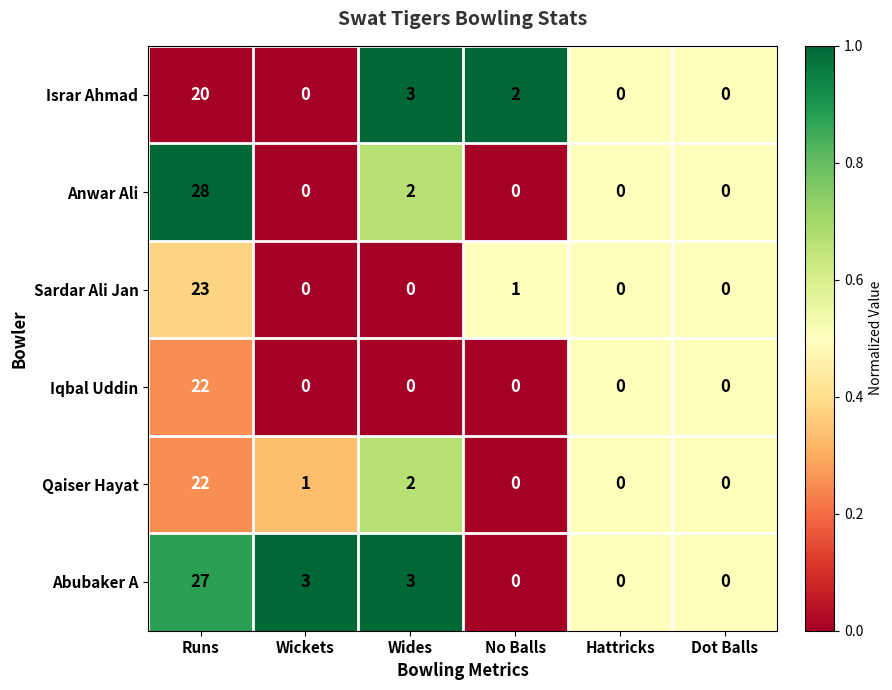

Is it true that Sardar Ali Jan equals 15 at Wickets?

False